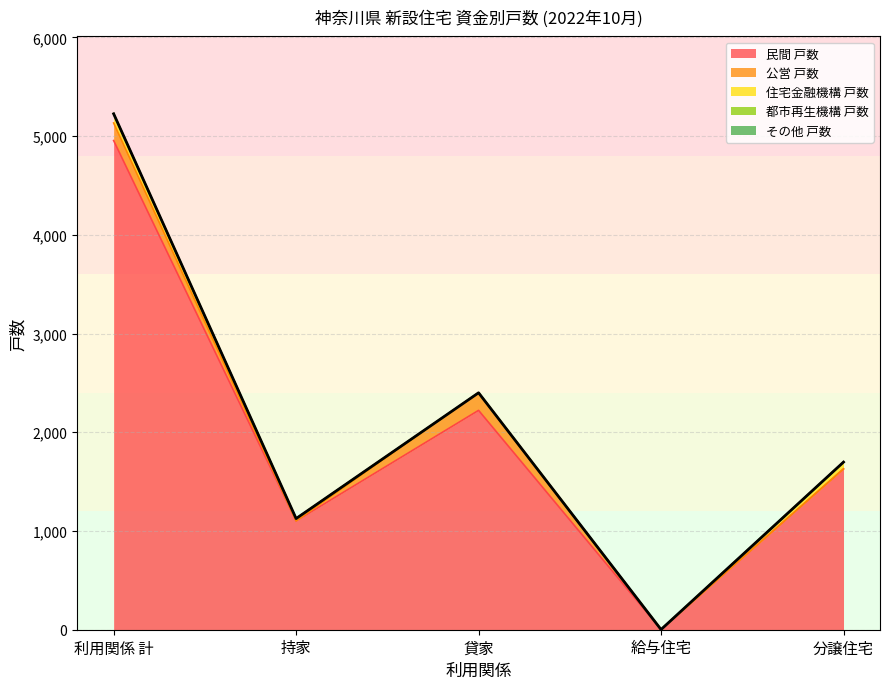

At how many categories does at least one series exceed 4853?

1